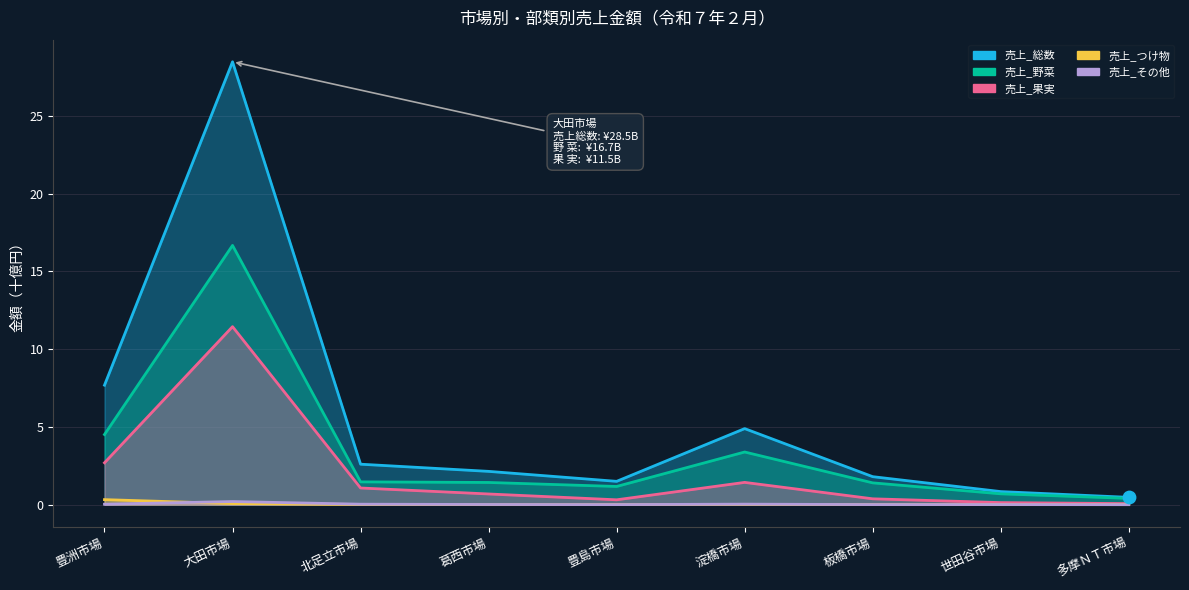

At how many categories does at least one series exceed 9?

1